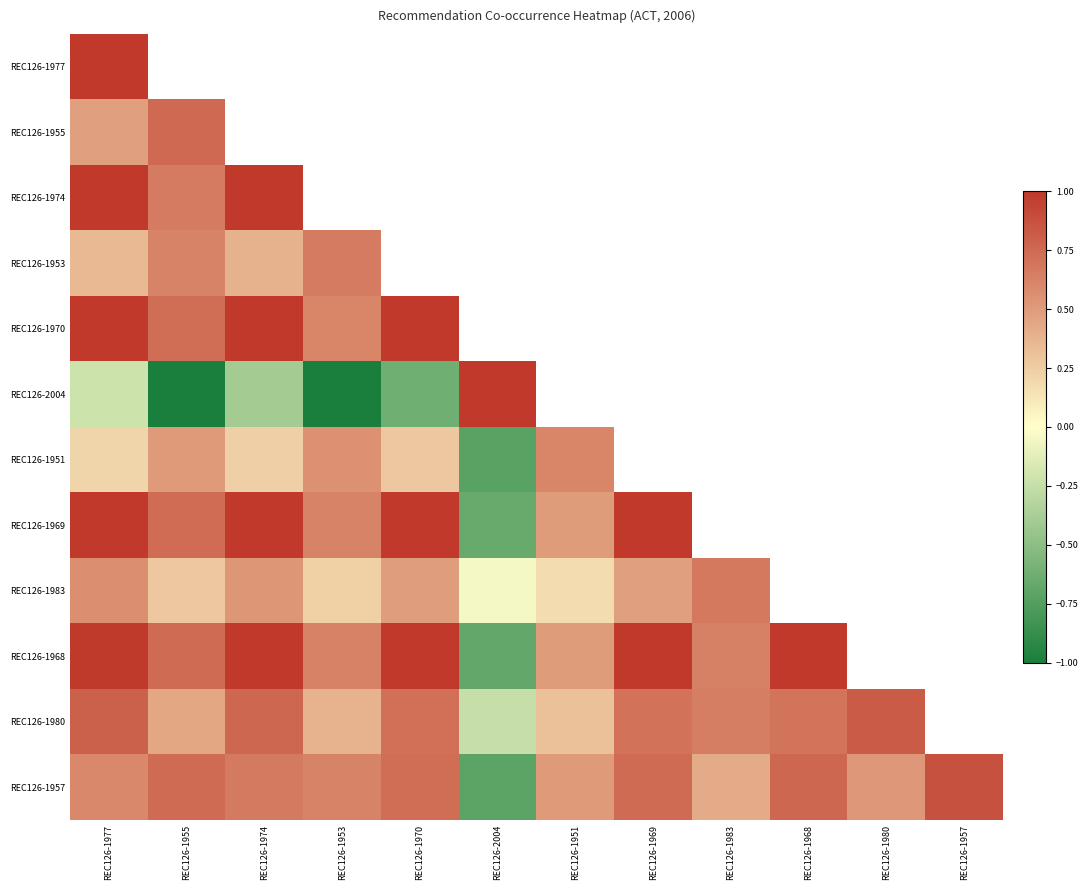

Which series has the widest spread of values?

REC126-2004